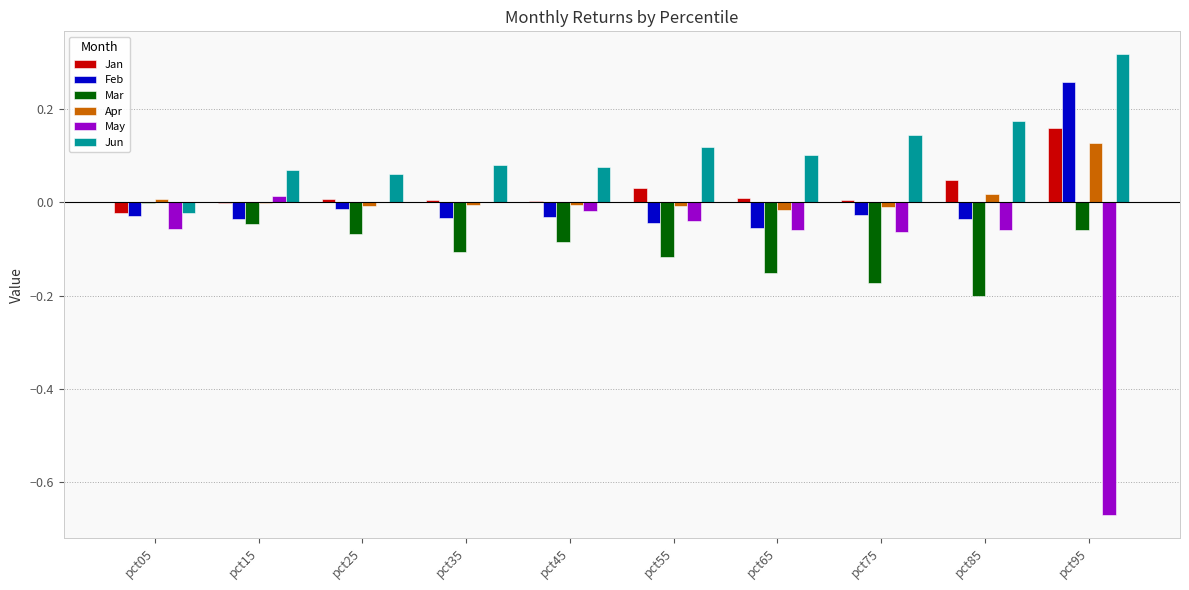

Where does the Feb series first go above 0?

pct95